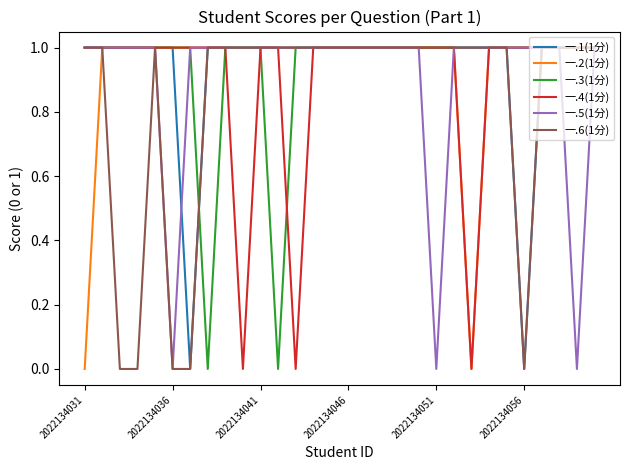

What are all the series names shown in the legend?

一.1(1分), 一.2(1分), 一.3(1分), 一.4(1分), 一.5(1分), 一.6(1分)